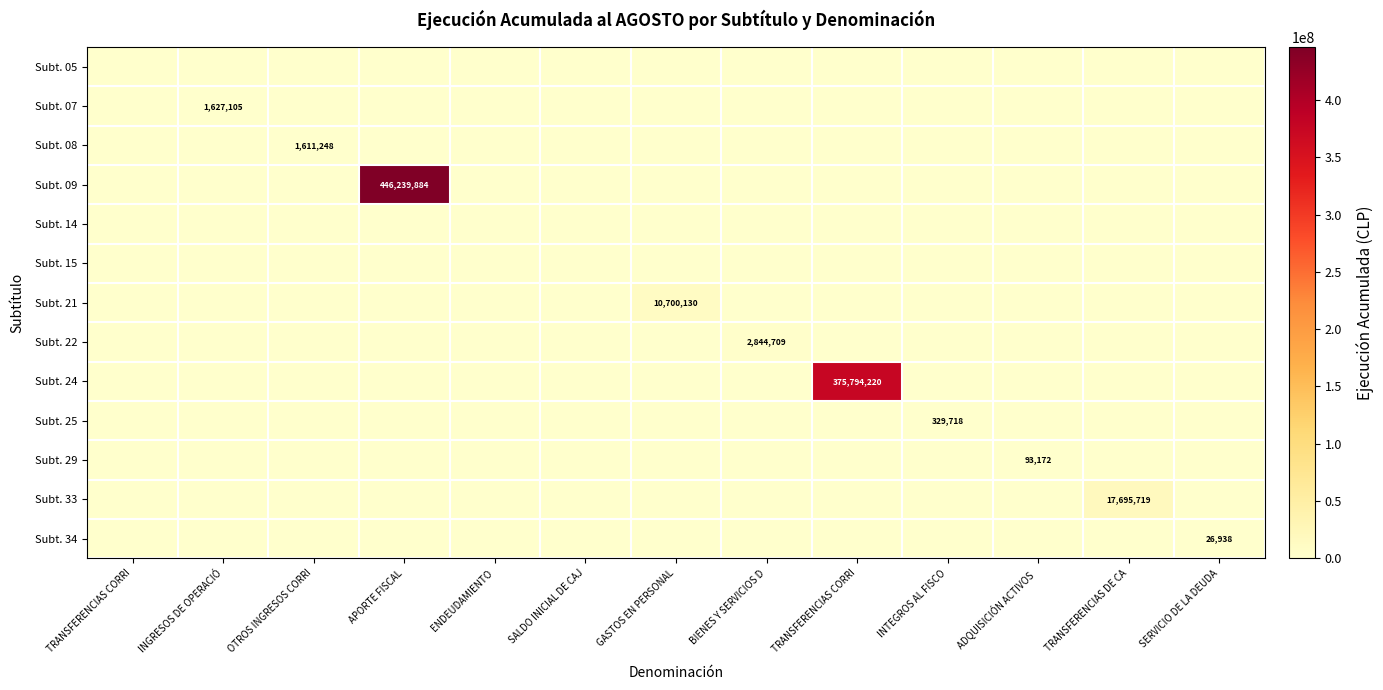

Which category has the lowest value across all series?

TRANSFERENCIAS CORRI